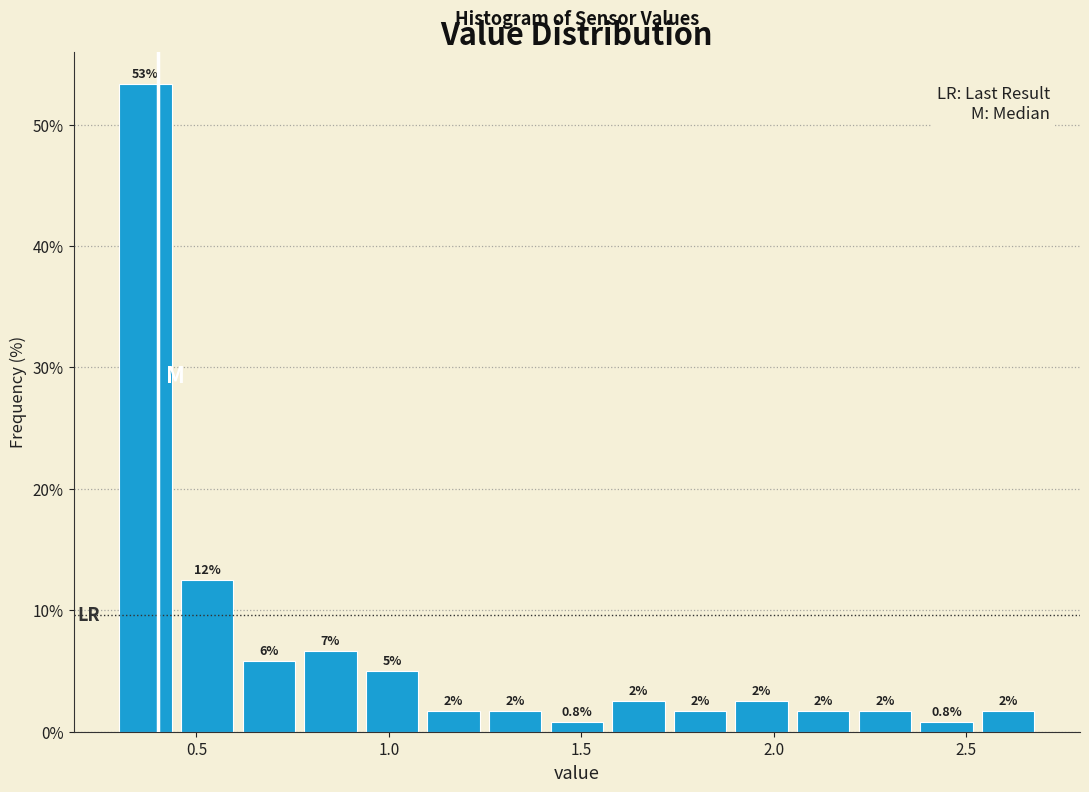

Around what value on the x-axis is the tallest bar? Give the approximate position of its centre, as read against the axis.

0.35